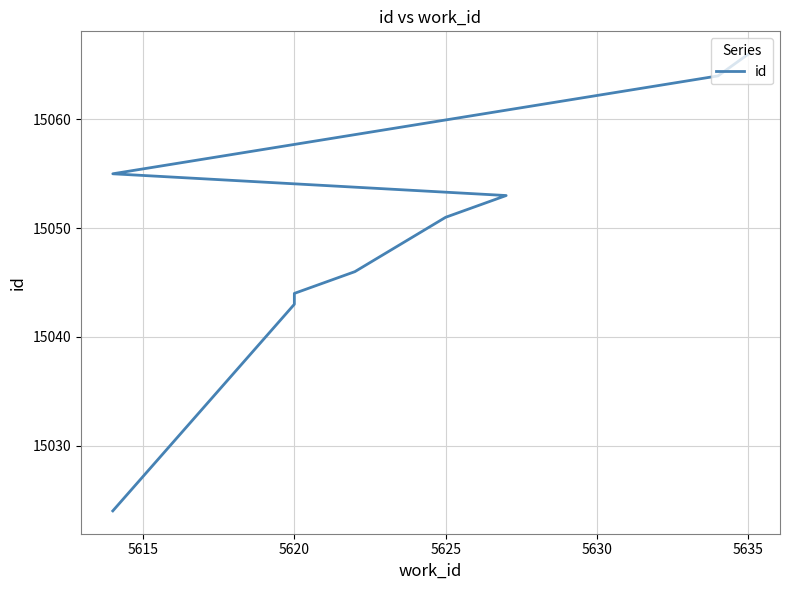

How many series are shown in this chart?

1